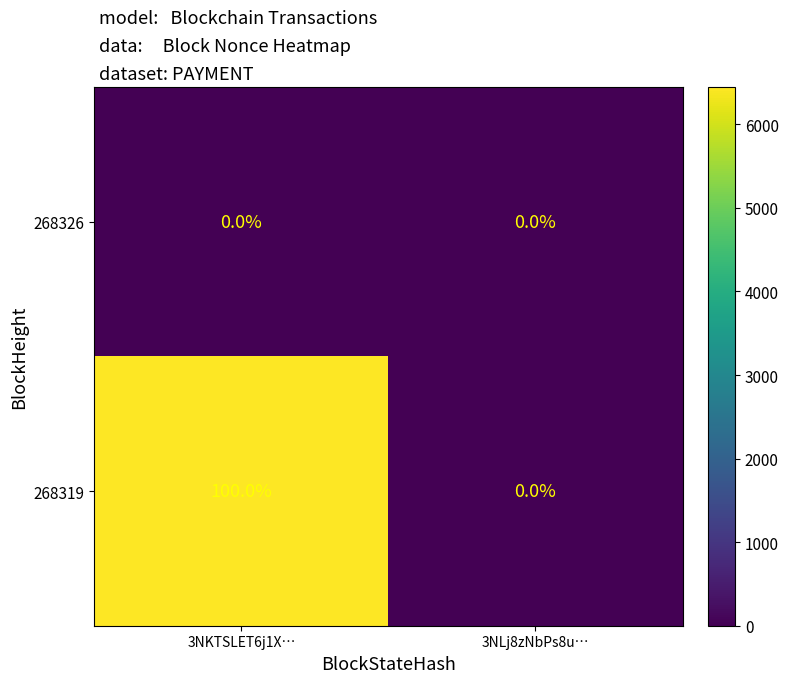

Which series has the largest total across all categories?

268319